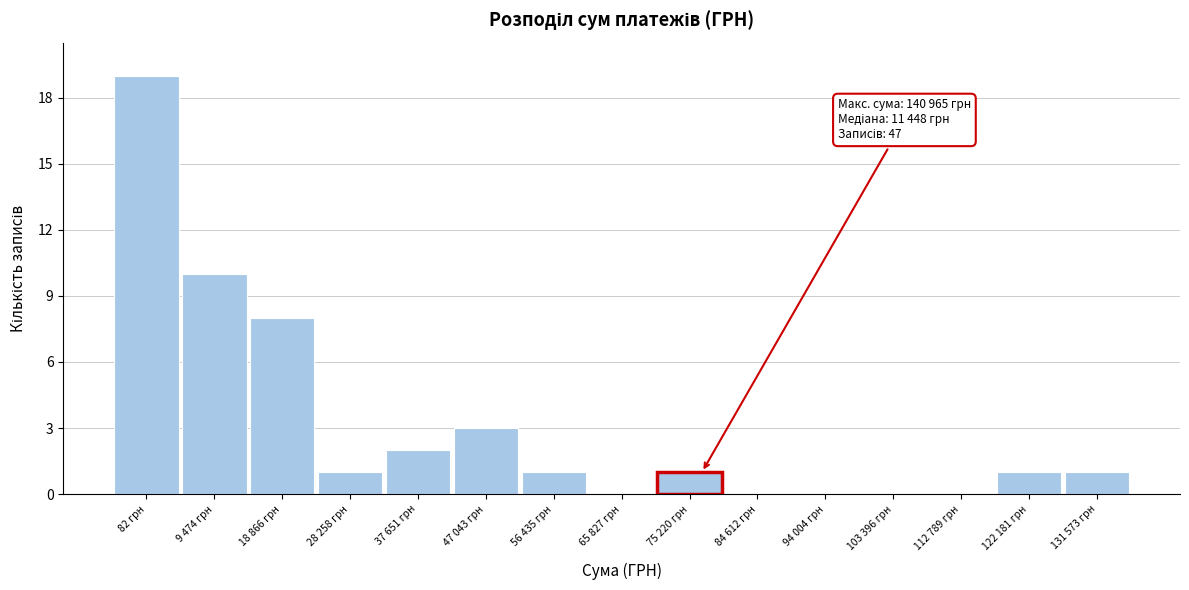

Reading left to right, transcribe all the data shown in this chart.

82 грн=19	9 474 грн=10	18 866 грн=8	28 258 грн=1	37 651 грн=2	47 043 грн=3	56 435 грн=1	65 827 грн=0	75 220 грн=1	84 612 грн=0	94 004 грн=0	103 396 грн=0	112 789 грн=0	122 181 грн=1	131 573 грн=1